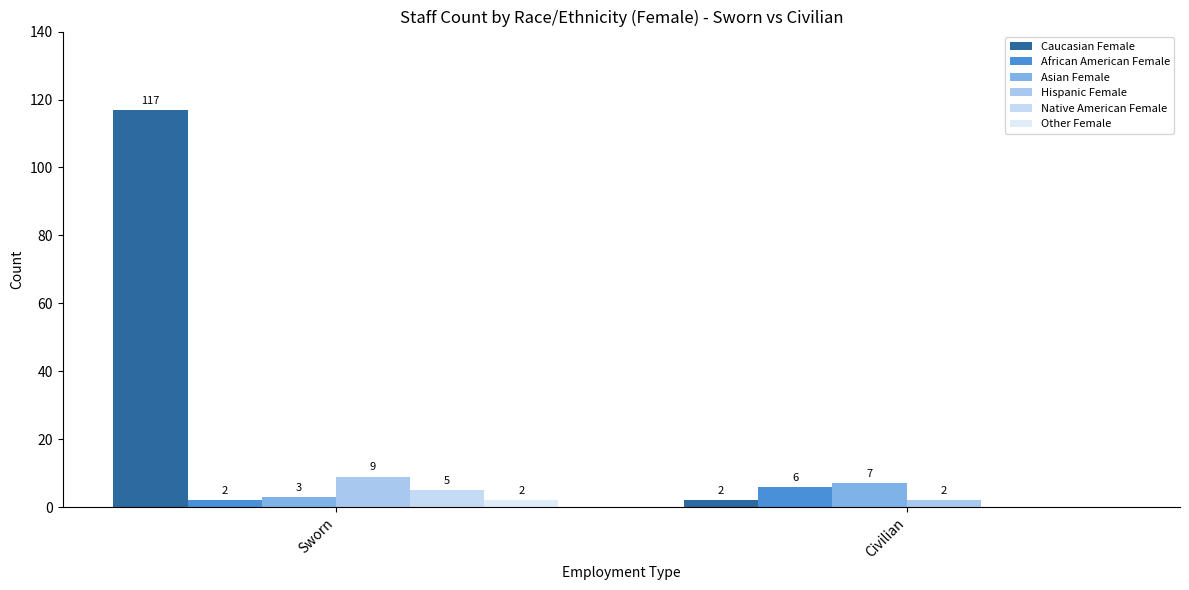

What is the maximum value shown in the chart?

117